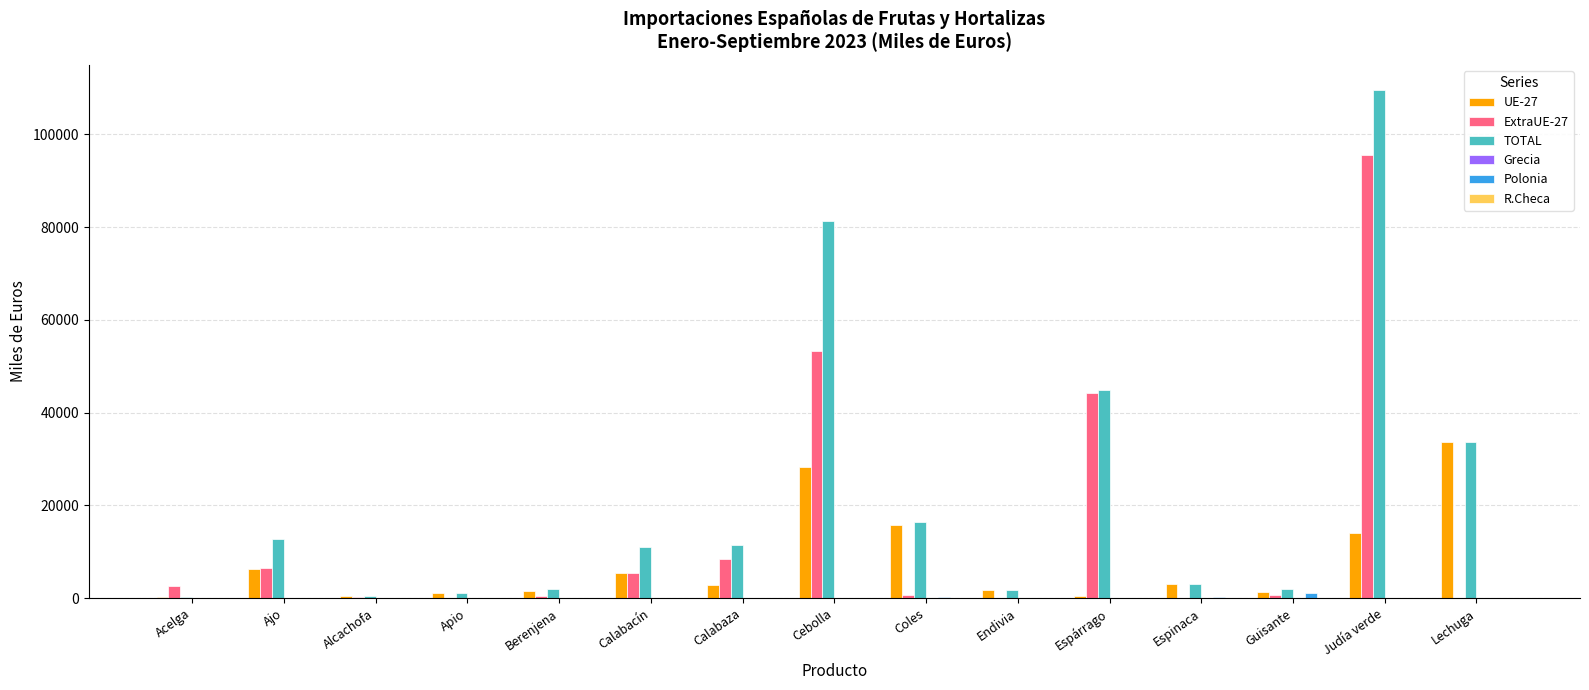

At which category does the chart reach its peak across all series?

Judía verde